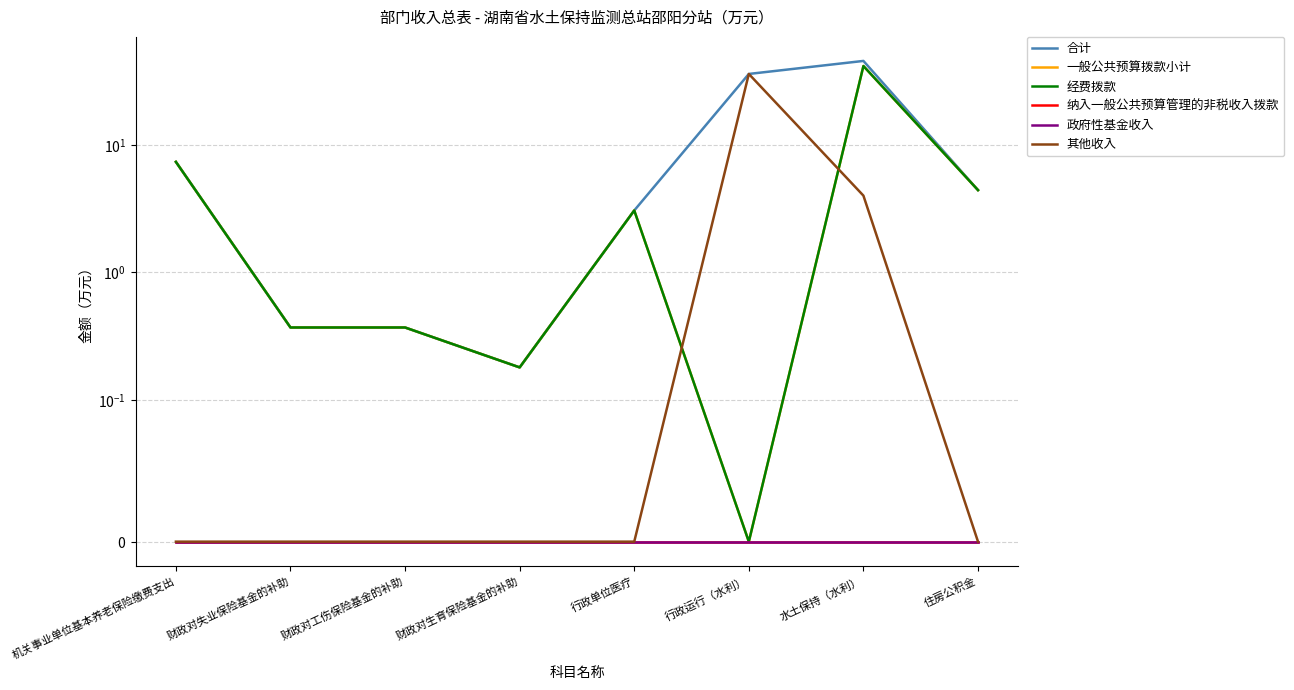

True or false: 政府性基金收入 has more than 1 points higher than both neighbors.

False